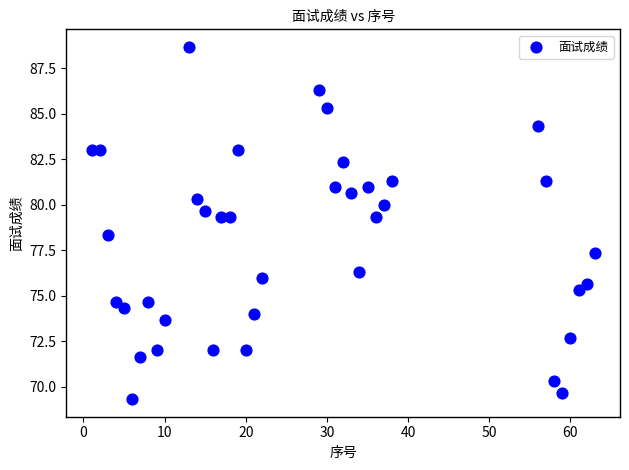

What is the range of X values (max minus min)?

62.0